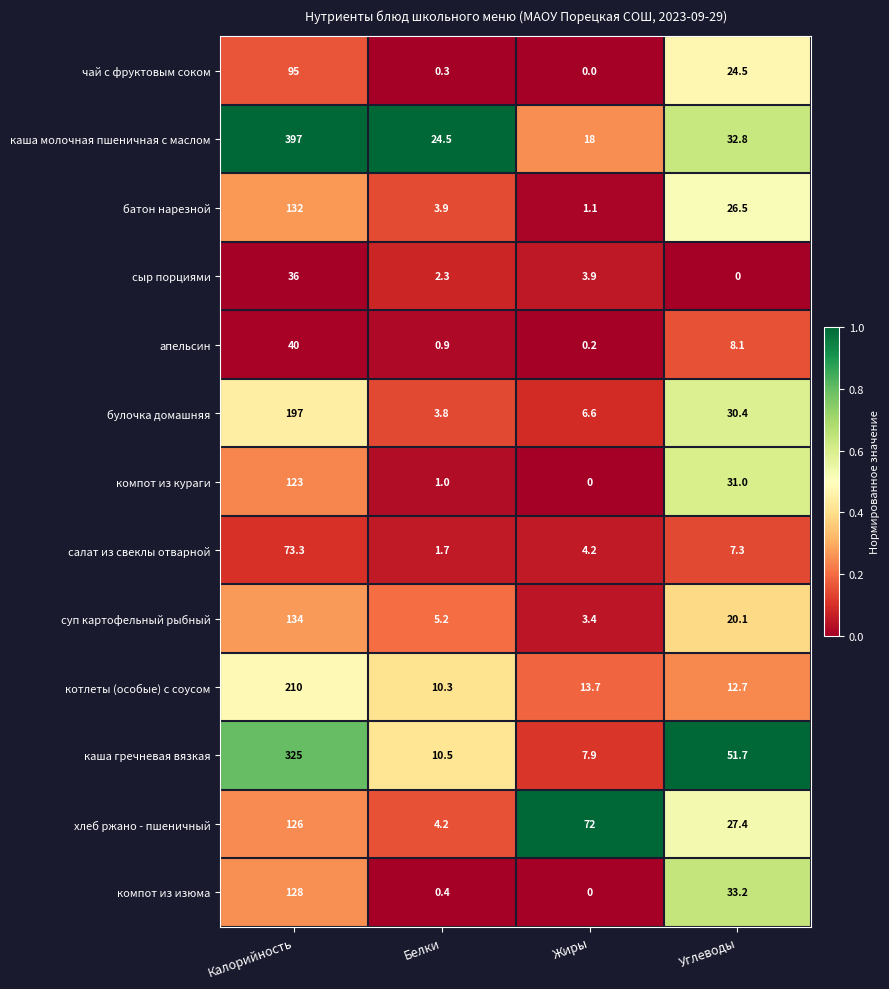

What is the spread (max minus min) of values at Углеводы?

51.7